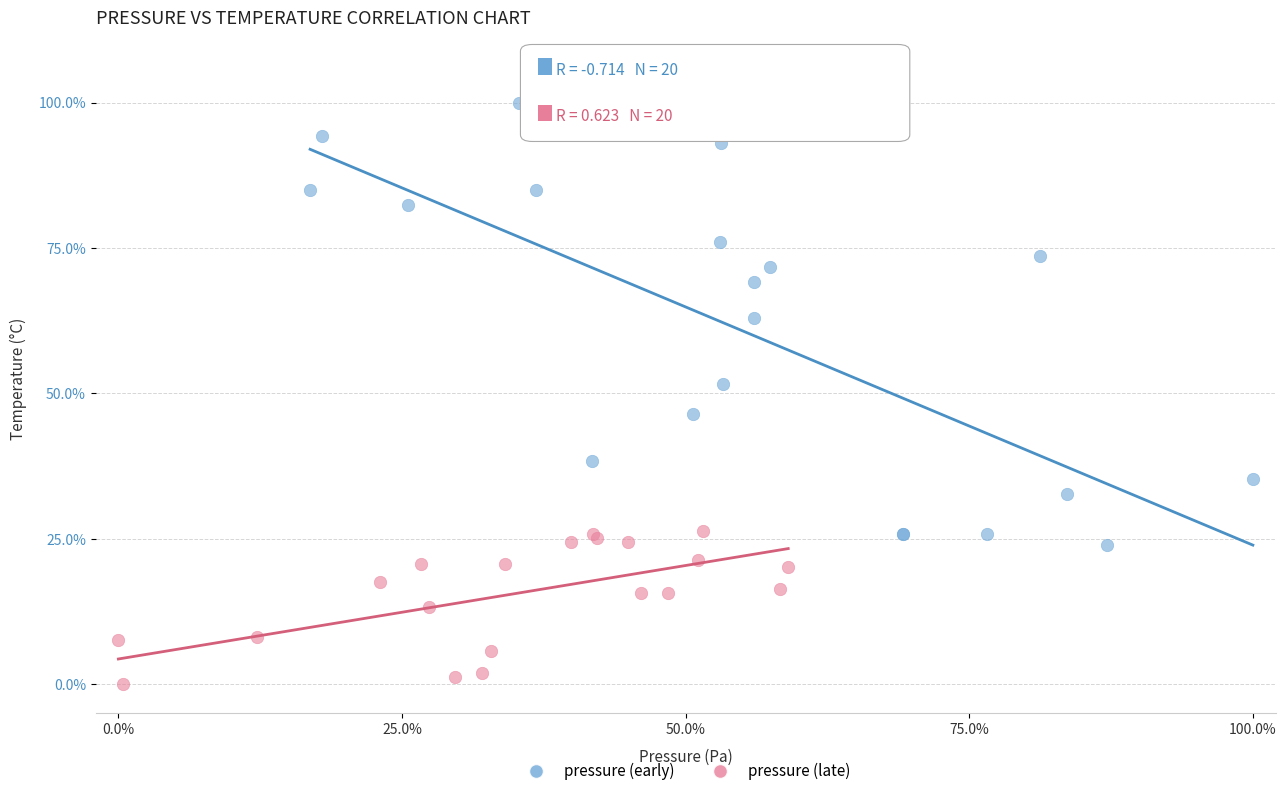

Which series contains the highest Y value?

pressure (early)